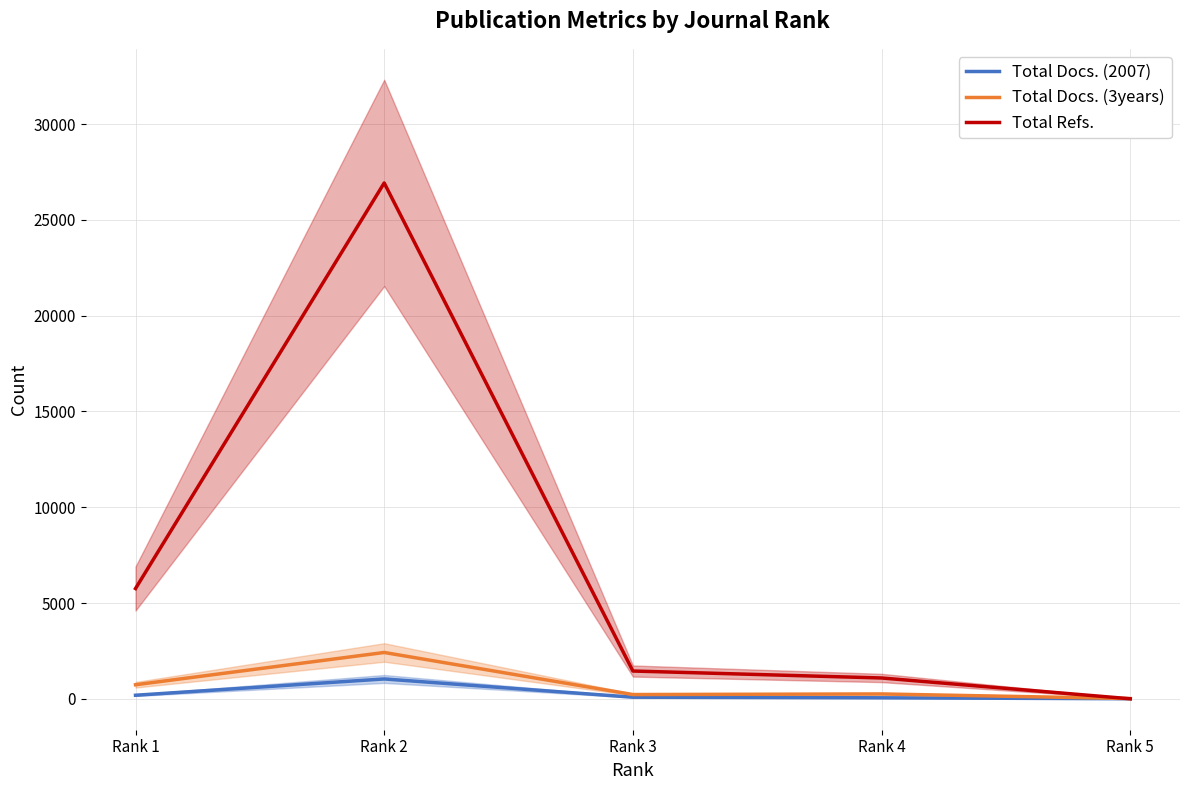

True or false: Total Docs. (3years) and Total Refs. cross at least once.

True